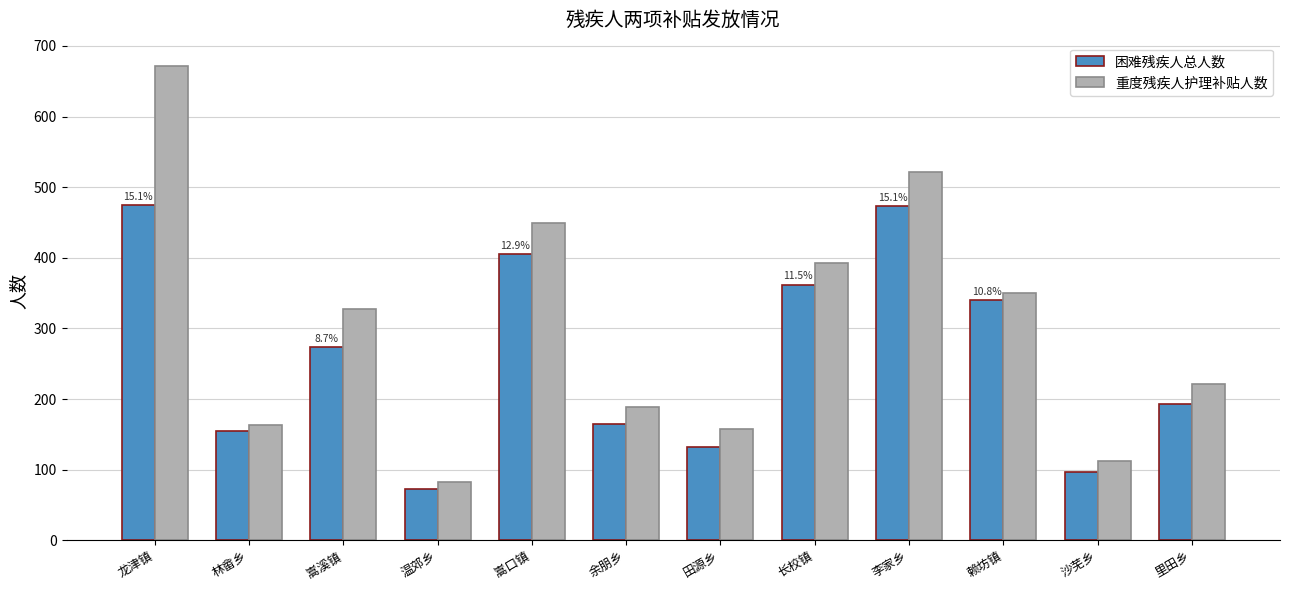

At which label does 重度残疾人护理补贴人数 reach its minimum?

温郊乡